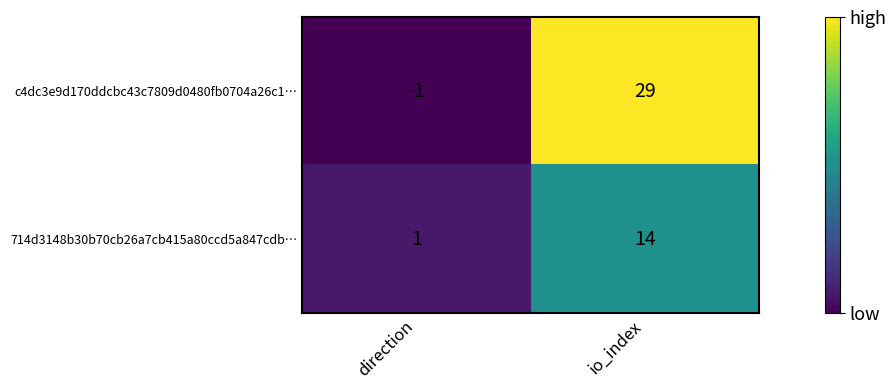

Which series has the widest spread of values?

c4dc3e9d170ddcbc43c7809d0480fb0704a26c1…